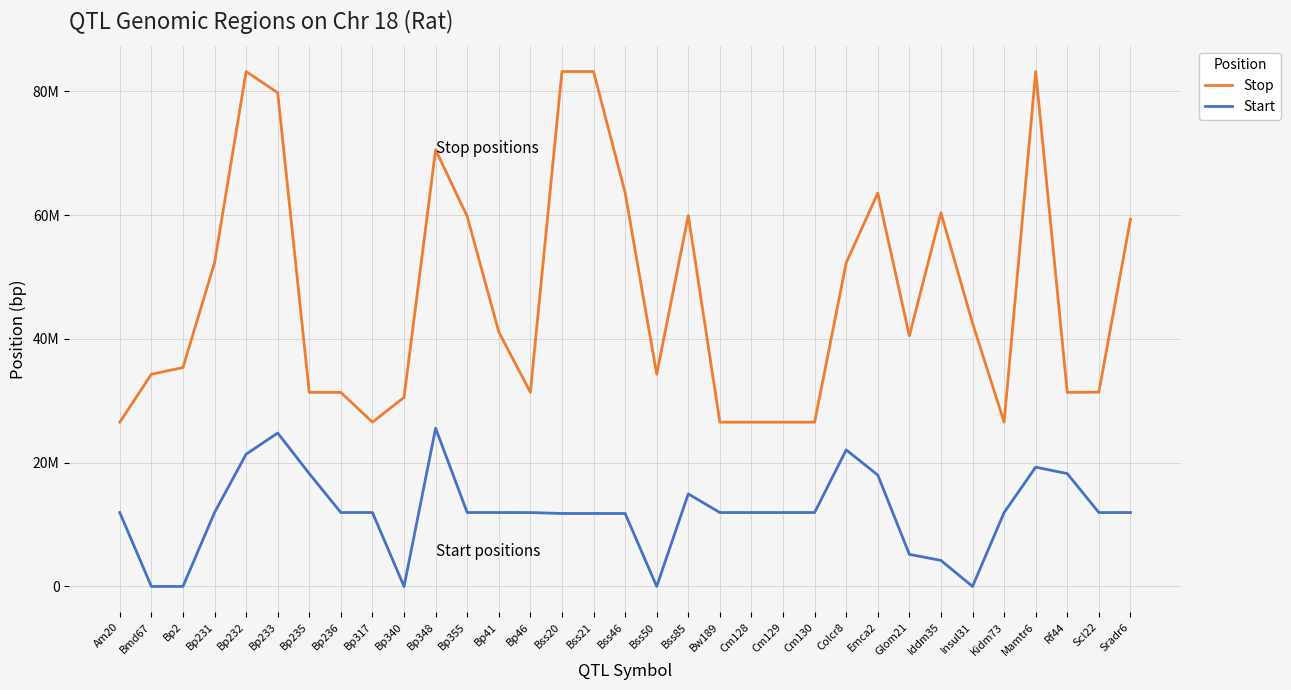

Which series changed the most between Bp232 and Bss21?

Start